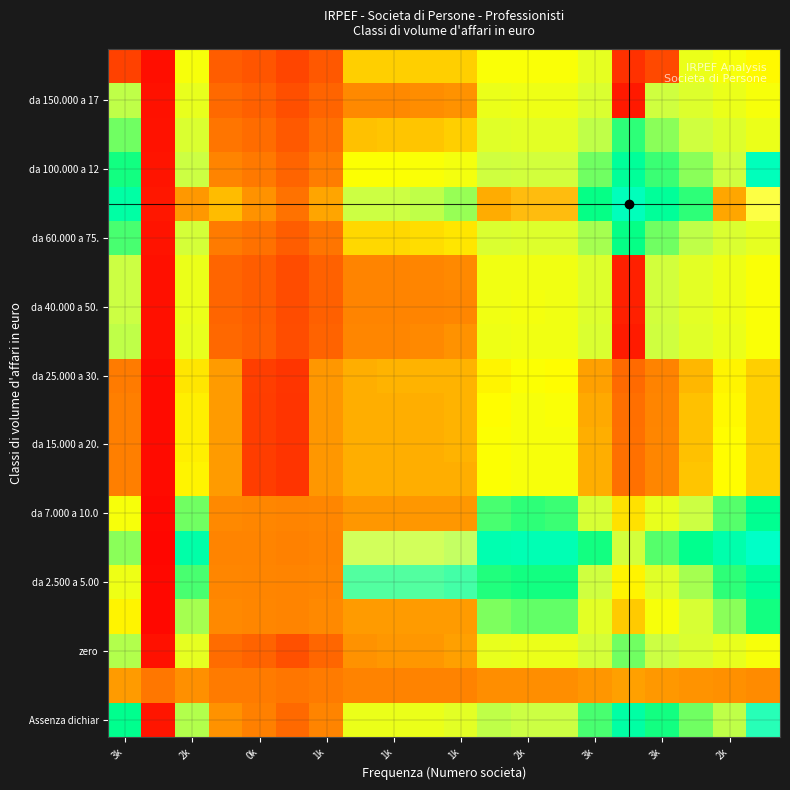

What is the maximum value shown in the chart?

97.3